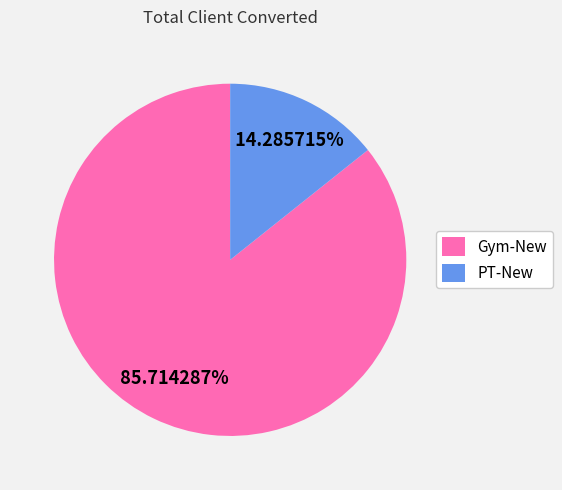

Which slice is the smallest?

PT-New